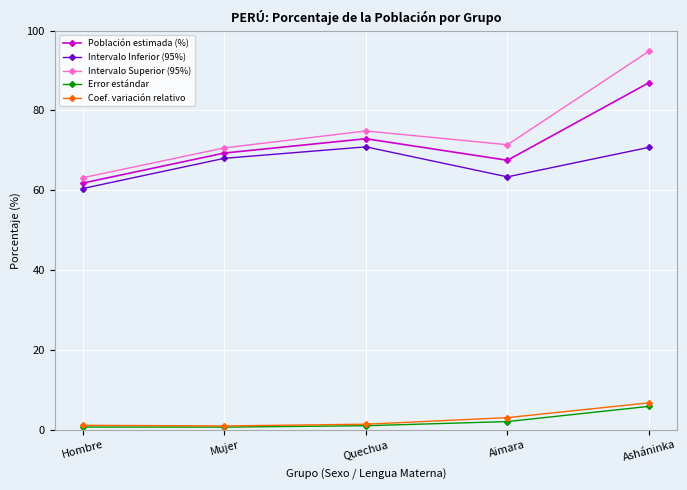

Which series has the largest total across all categories?

Intervalo Superior (95%)